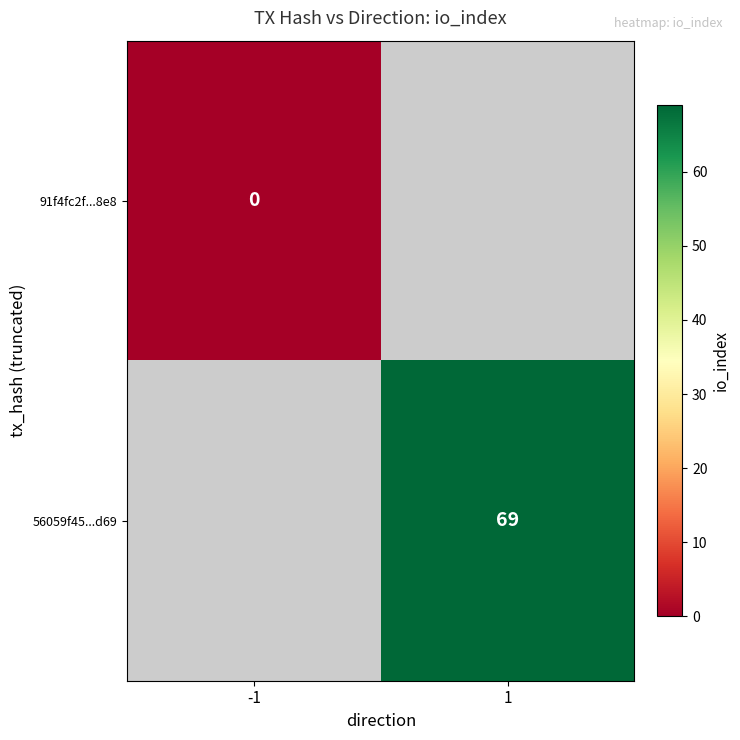

Is it true that 56059f45...d69 equals 34 at 1?

False